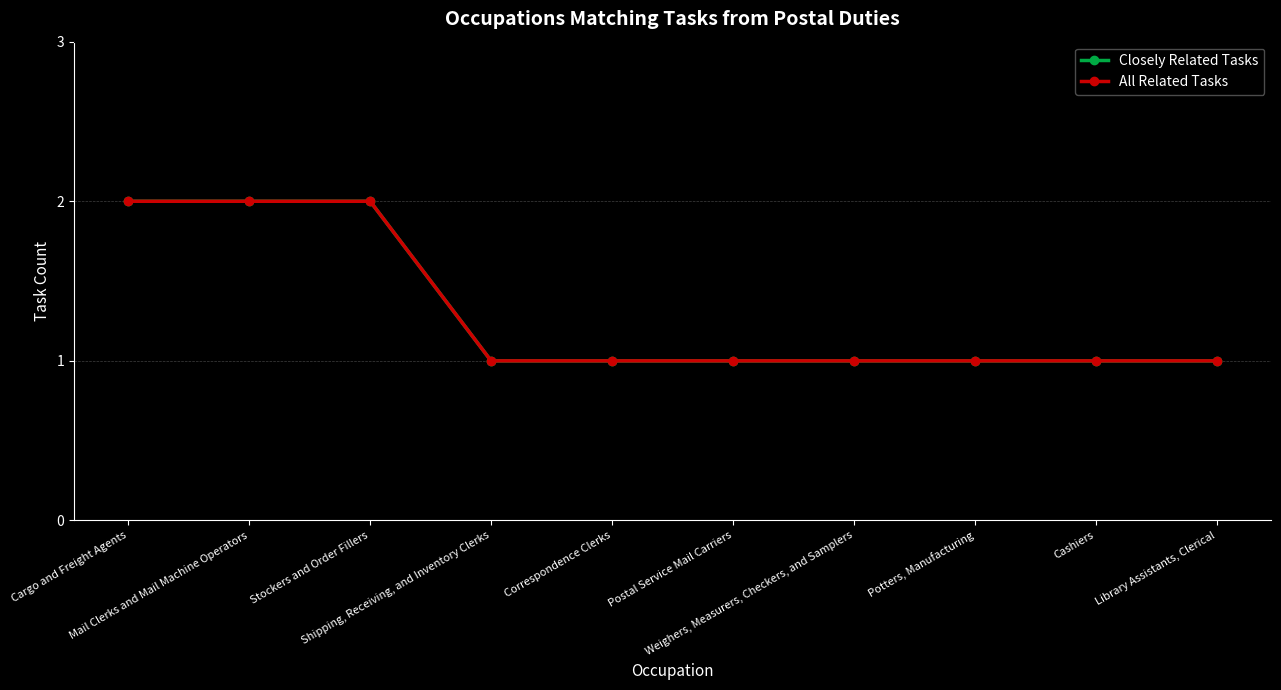

Does the chart have visible grid lines?

Yes